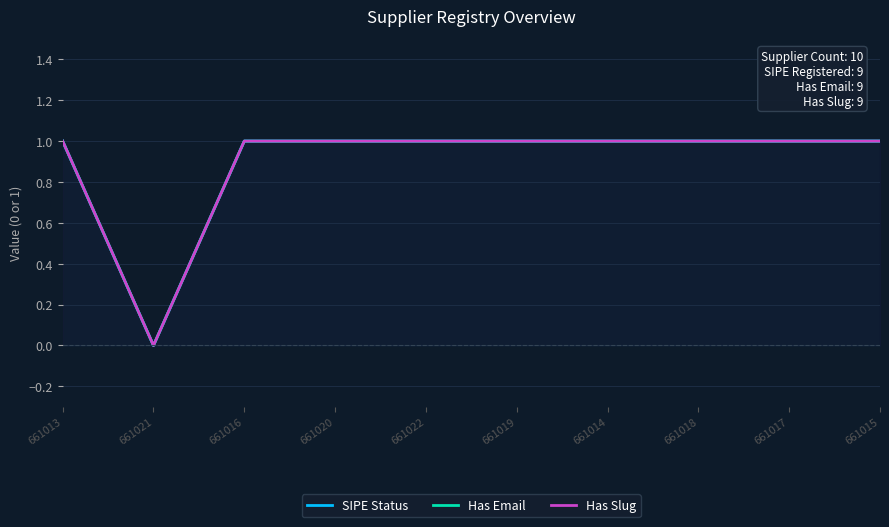

What are all the series names shown in the legend?

SIPE Status, Has Email, Has Slug